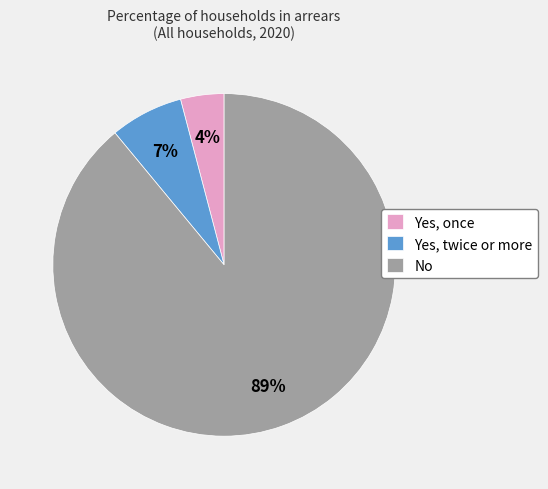

Is there any slice that represents more than half of the pie?

Yes